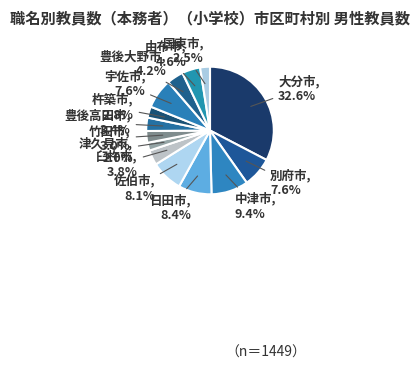

To the nearest percent, what is the difference between the largest and smallest slice percentages?

31%